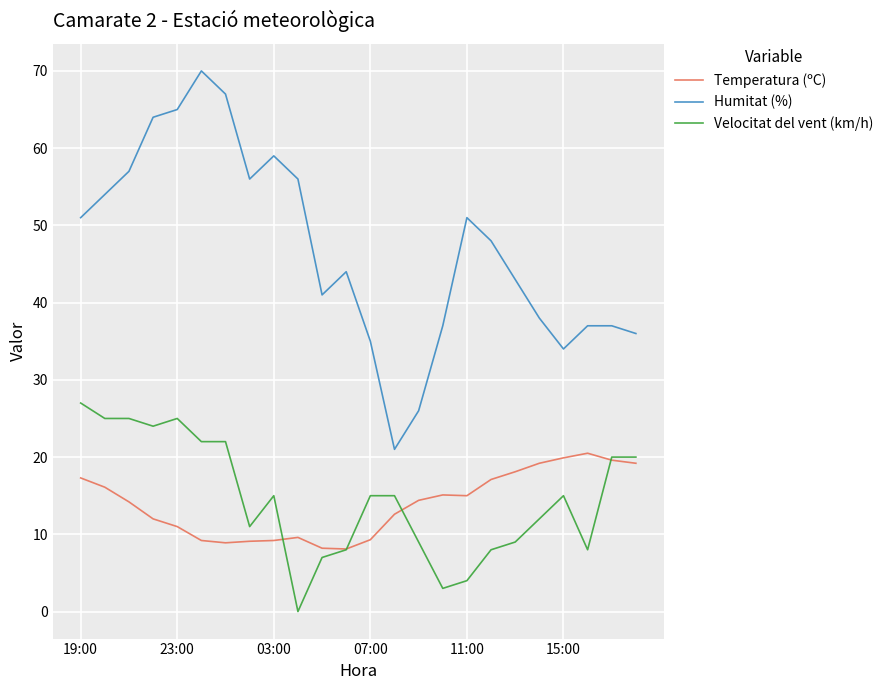

List the series in order of their peak value, highest first.

Humitat (%), Velocitat del vent (km/h), Temperatura (ºC)